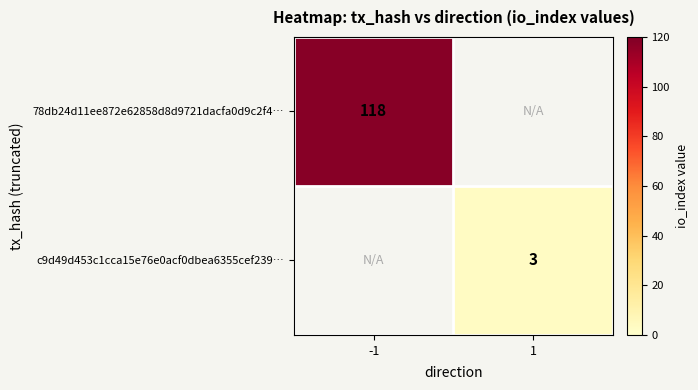

Is it true that c9d49d453c1cca15e76e0acf0dbea6355cef239… equals 3 at 1?

True